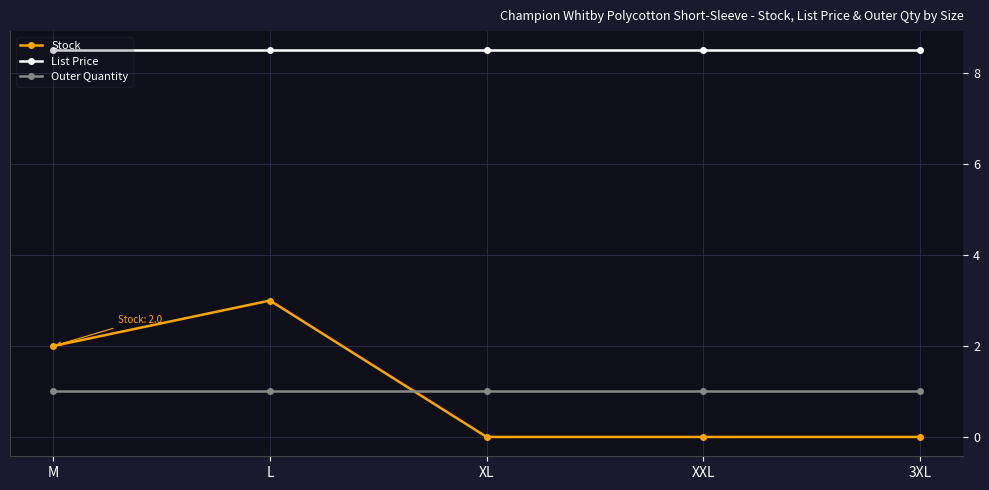

Reading right to left, list all the values displayed in this chart.

Stock: 3XL=0.0	XXL=0.0	XL=0.0	L=3.0	M=2.0
List Price: 3XL=8.5	XXL=8.5	XL=8.5	L=8.5	M=8.5
Outer Quantity: 3XL=1.0	XXL=1.0	XL=1.0	L=1.0	M=1.0